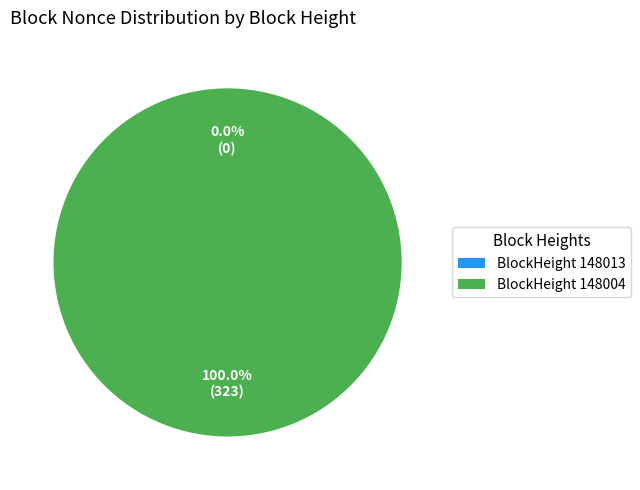

Which category accounts for the majority?

BlockHeight 148004